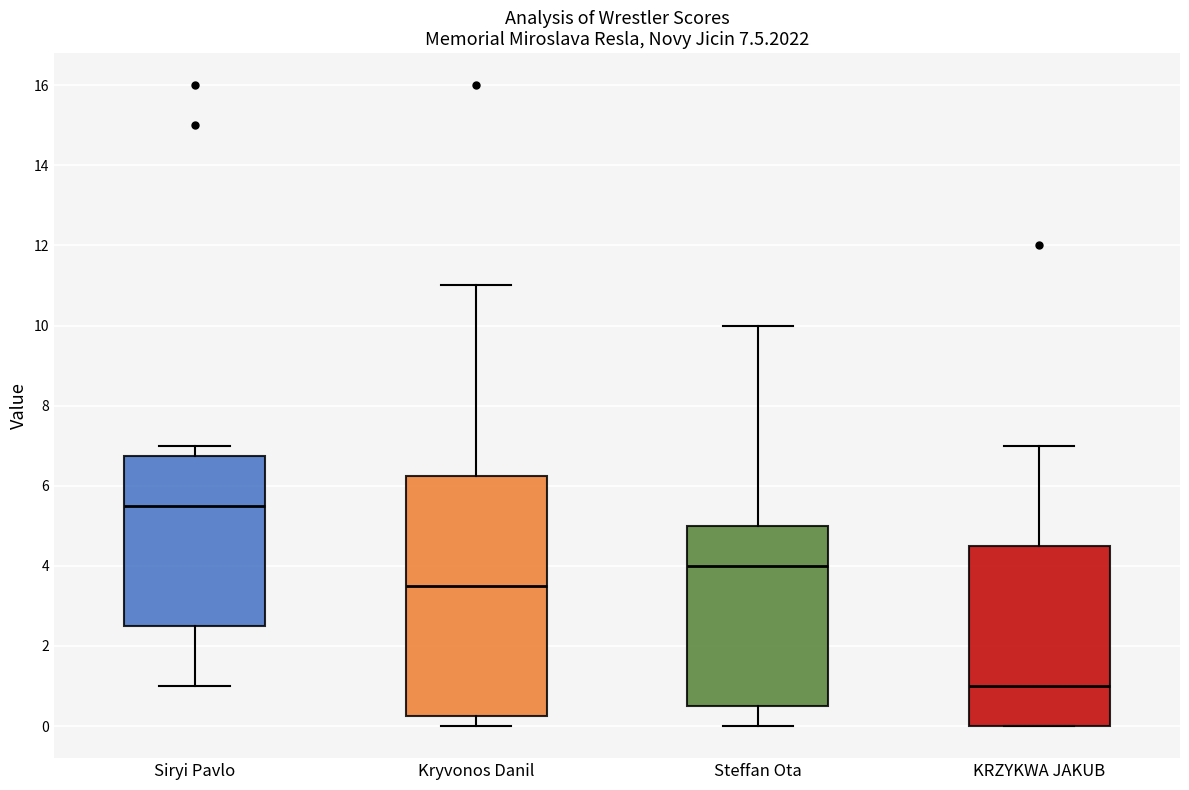

Where is the lower edge of the box for Kryvonos Danil on the y-axis? The values are not printed on the chart, so give them approximately, as read against the axis.

0.2